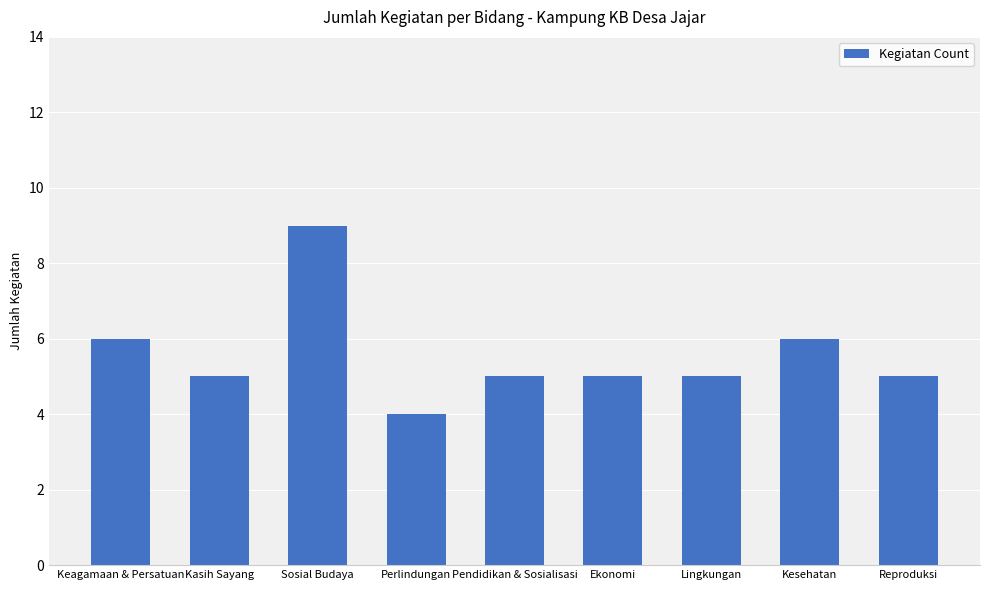

What is the maximum value shown in the chart?

9